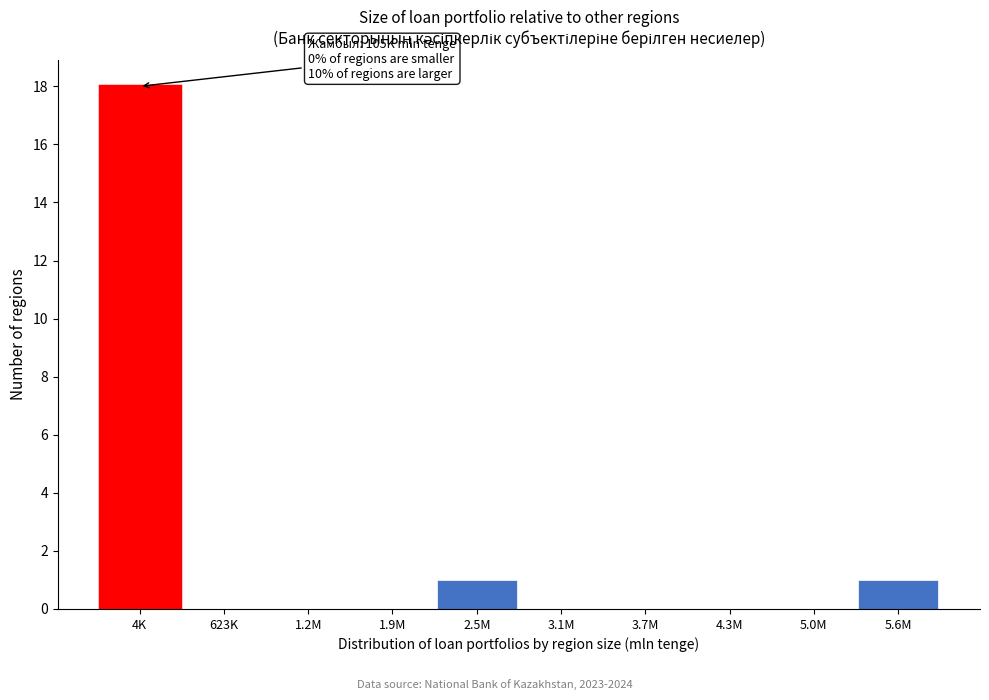

Reading right to left, extract all data points from this chart.

5.6M=1	5.0M=0	4.3M=0	3.7M=0	3.1M=0	2.5M=1	1.9M=0	1.2M=0	623K=0	4K=18